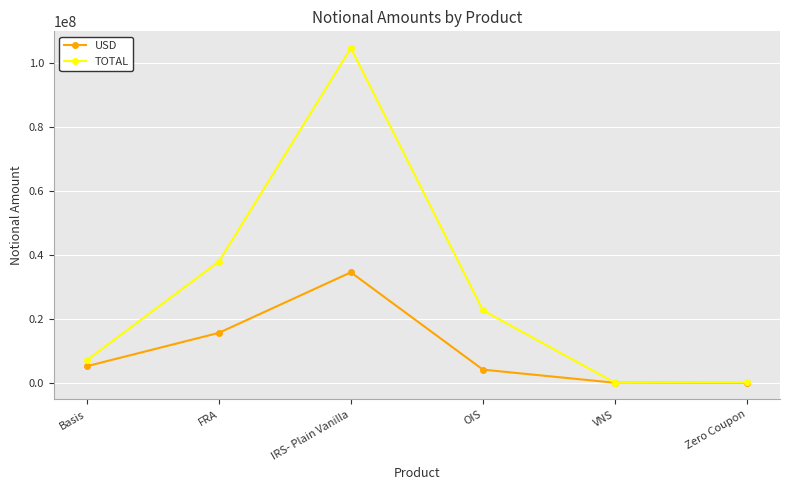

Which label corresponds to the largest value in the chart?

IRS- Plain Vanilla